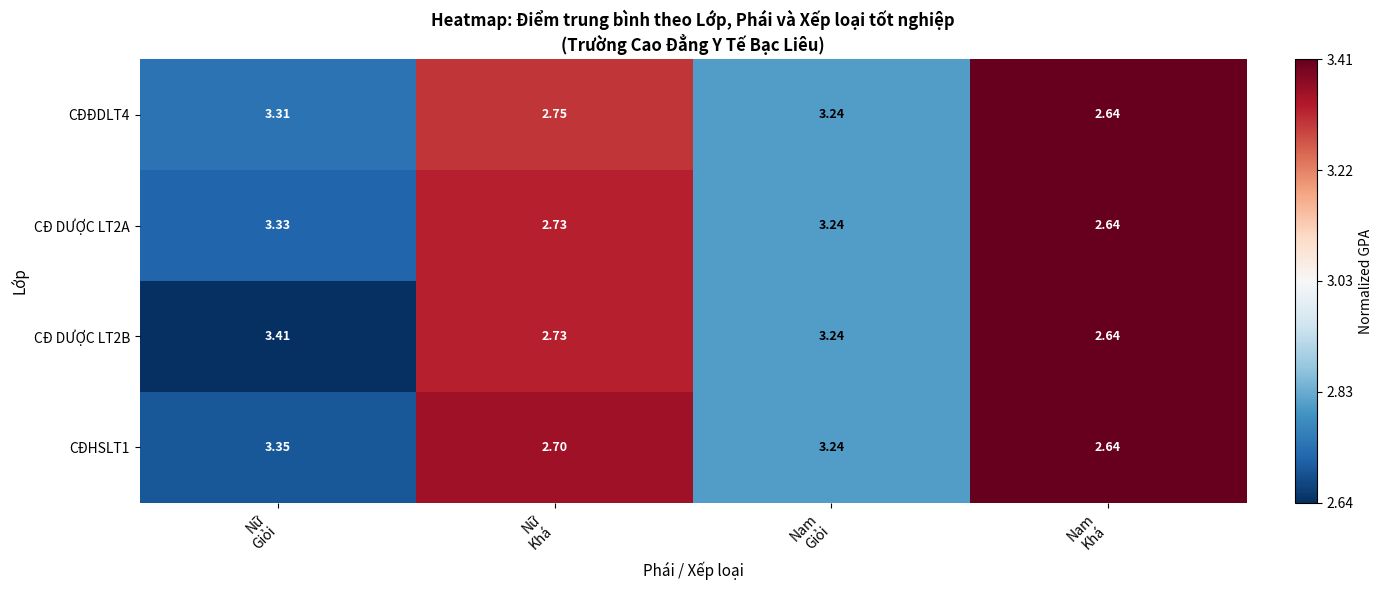

How many data points in CĐ DƯỢC LT2A are less than 3?

2